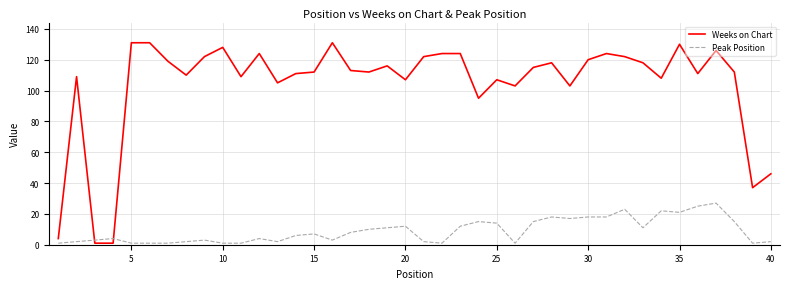

Which series has the largest total across all categories?

Weeks on Chart